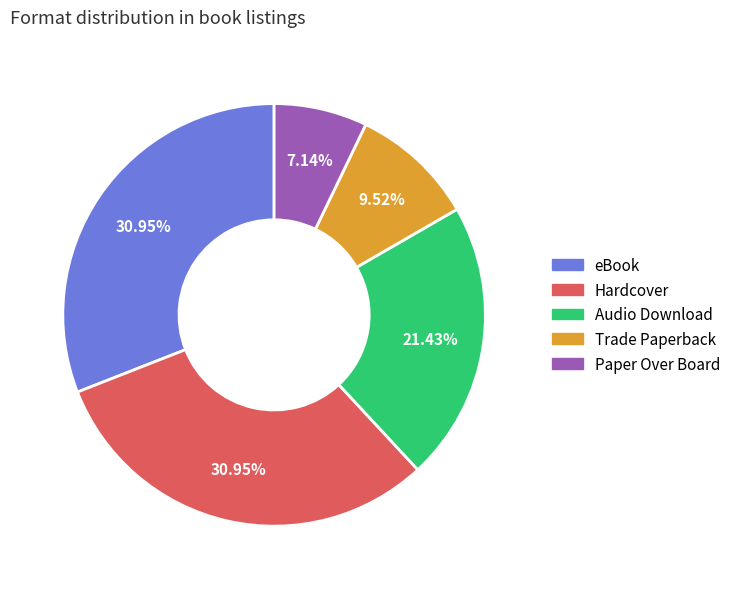

To the nearest percent, what is the average slice percentage?

20%